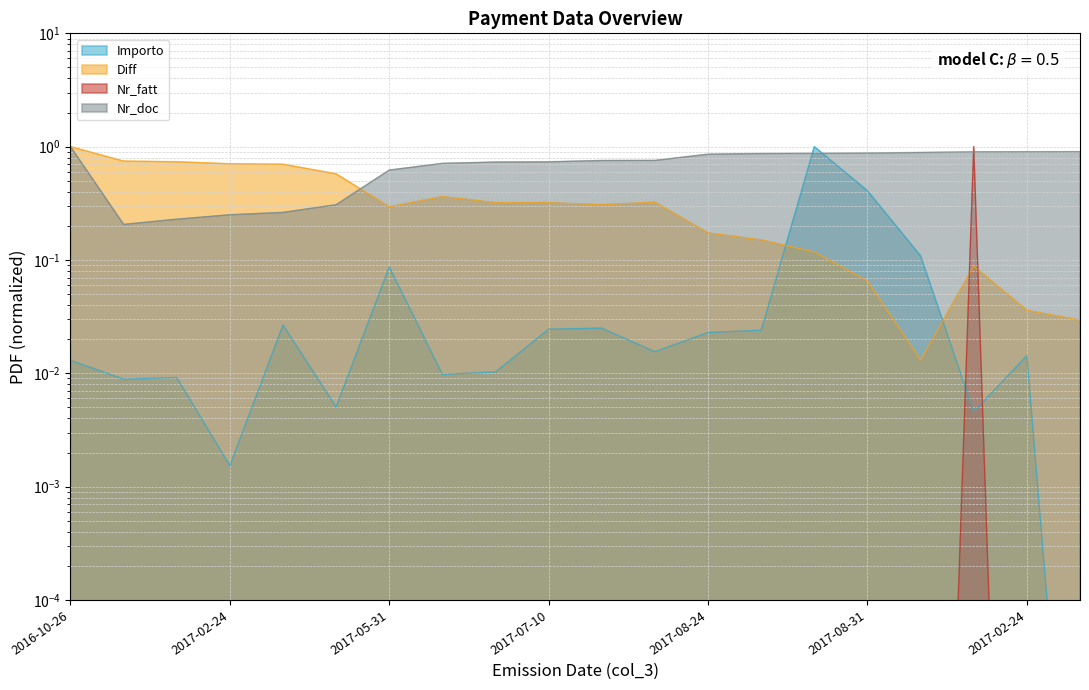

What is the label of the 16th point from the left?

2017-08-31